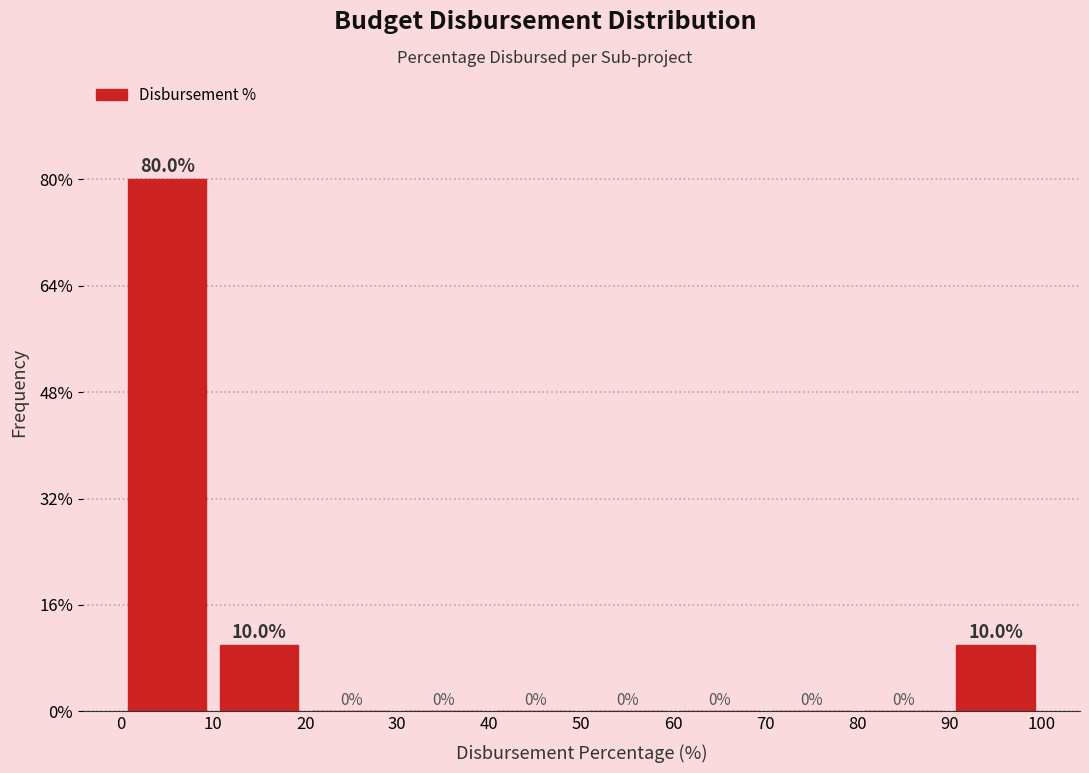

Reading left to right, transcribe this chart: for each bar, give the range it covers on the x-axis and its height.

0 to 10: 80.0
10 to 20: 10.0
20 to 30: 0.0
30 to 40: 0.0
40 to 50: 0.0
50 to 60: 0.0
60 to 70: 0.0
70 to 80: 0.0
80 to 90: 0.0
90 to 100: 10.0